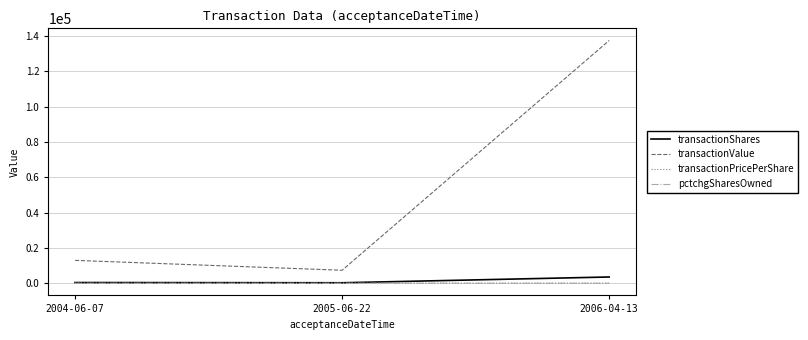

Which series has the widest spread of values?

transactionValue